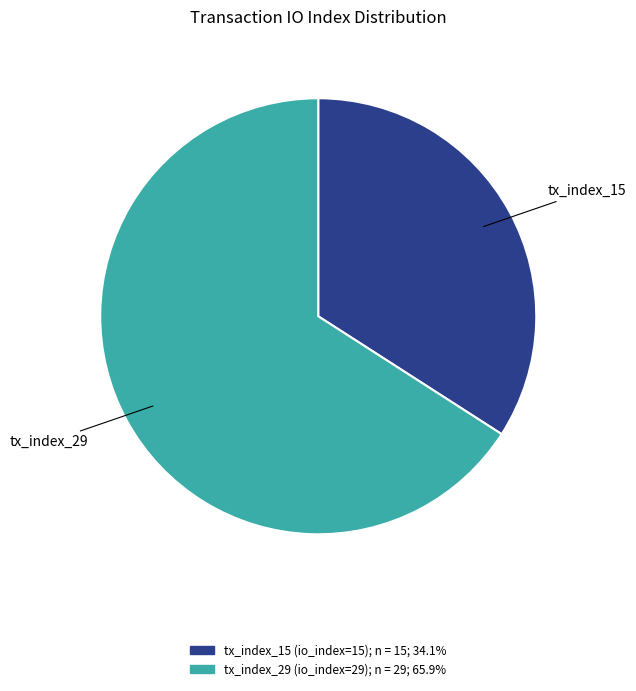

Rank the categories by value from lowest to highest.

tx_index_15, tx_index_29